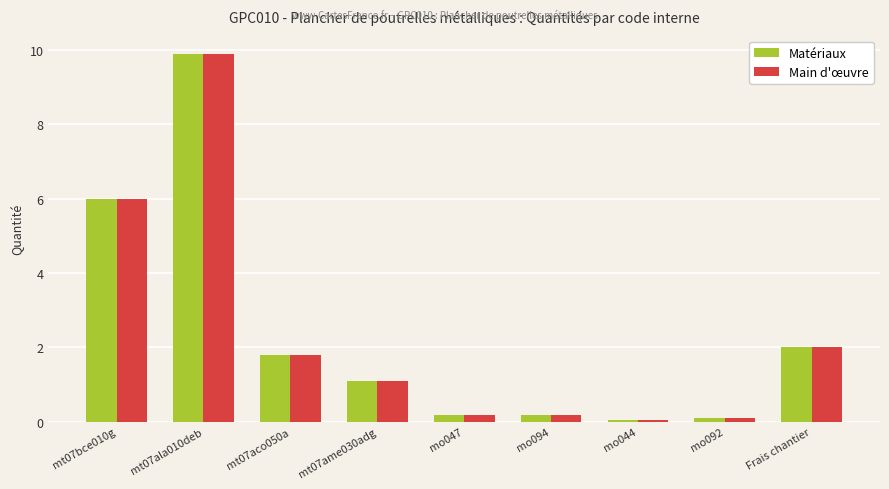

How many data points in Main d'œuvre are less than 1?

4